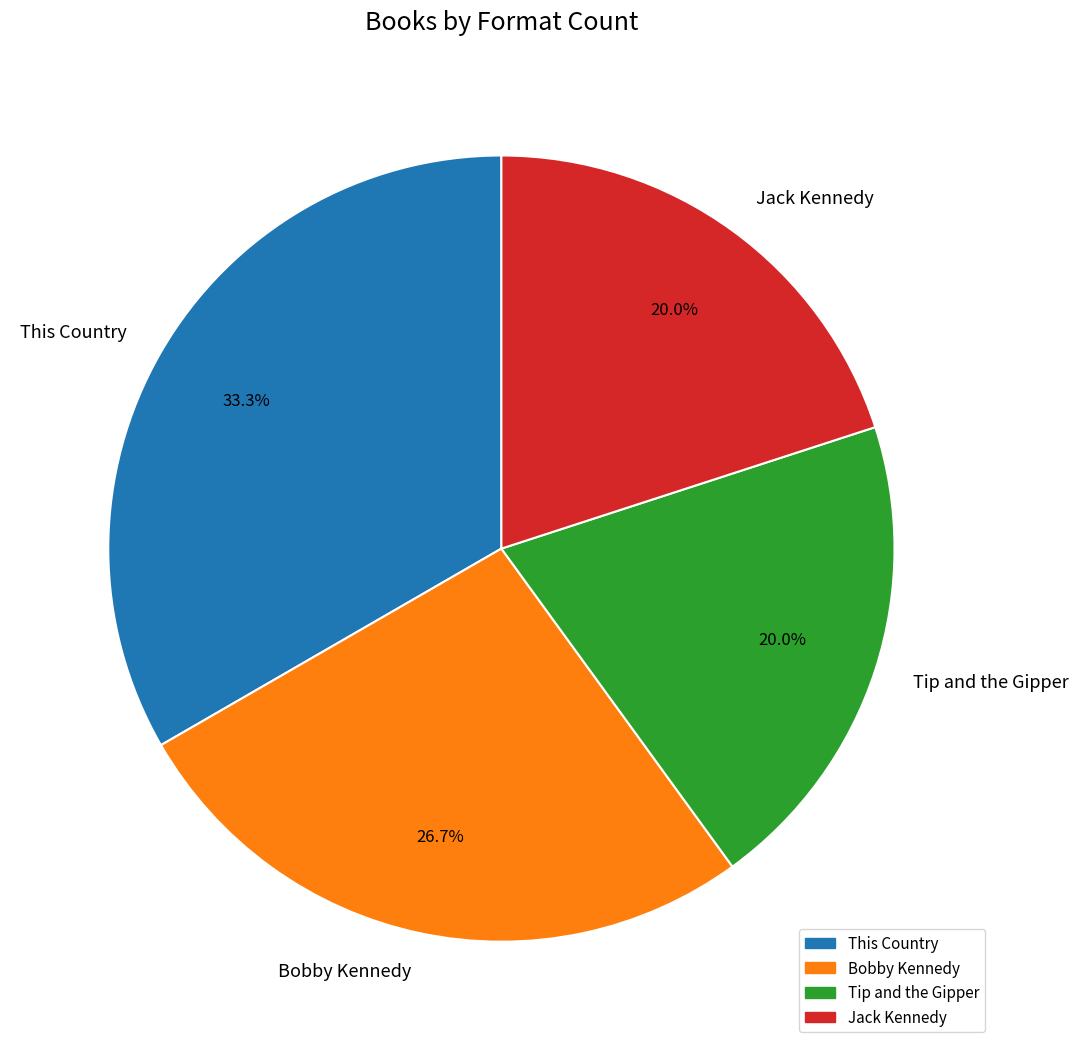

What is the ratio of the value at Tip and the Gipper to the value at This Country?

0.6